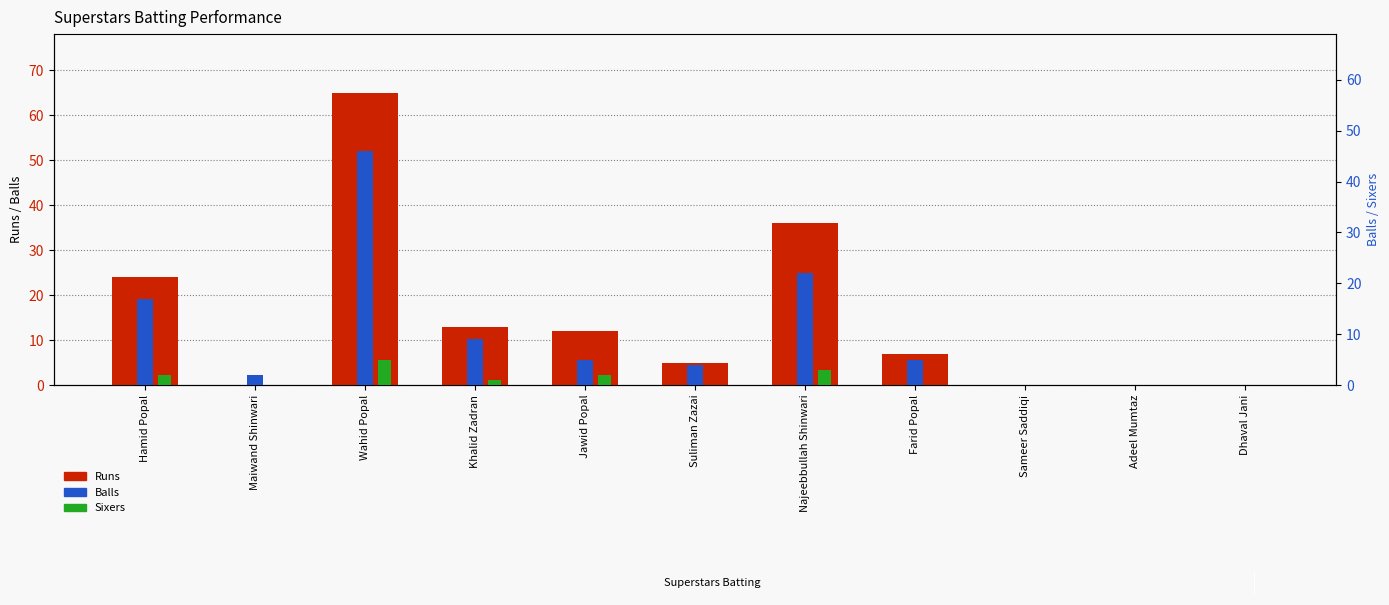

Which series changed the most between Hamid Popal and Suliman Zazai?

Runs